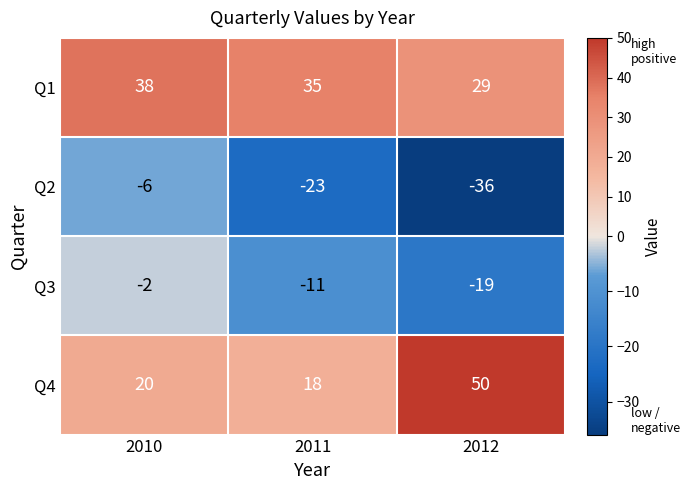

What is the sum of all Q4 values?

88